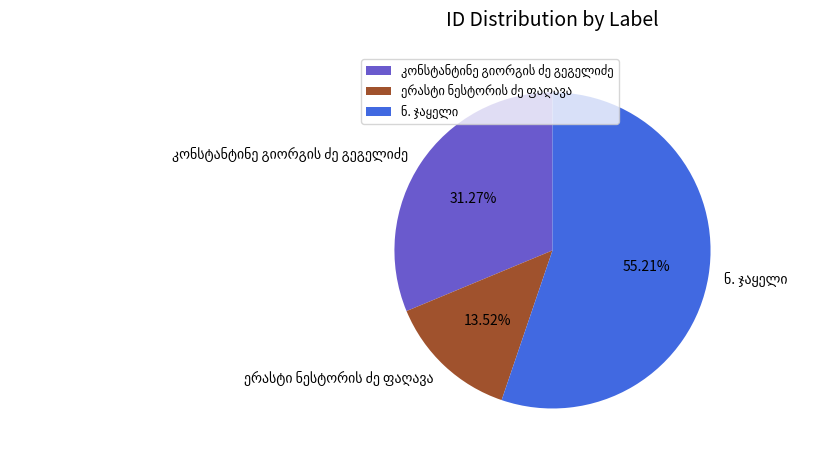

To the nearest percent, what is the average slice percentage?

33%